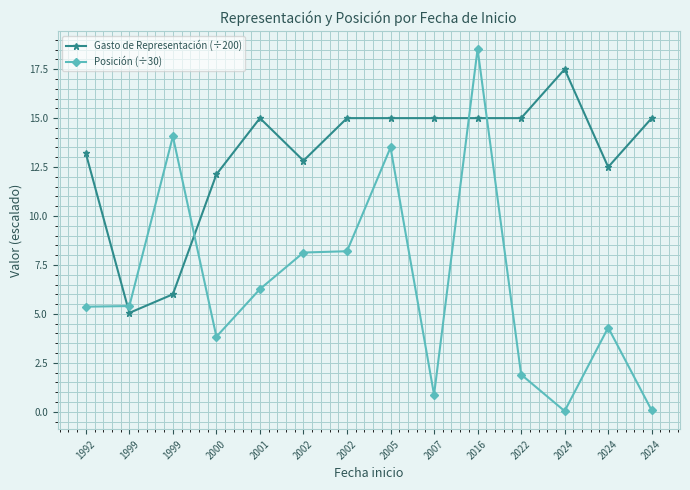

True or false: Posición (÷30) has a value of 8.1 at 2002.

True